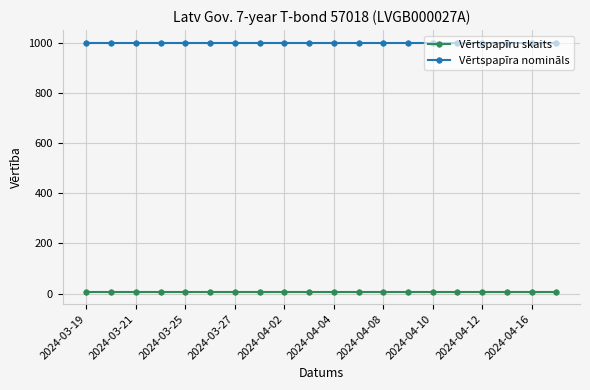

Rank the series by their maximum value, from highest to lowest.

Vērtspapīra nomināls, Vērtspapīru skaits